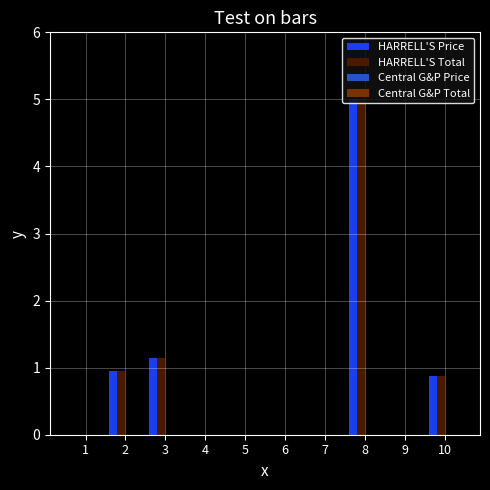

Is it true that HARRELL'S Total equals 0.0 at 9?

True